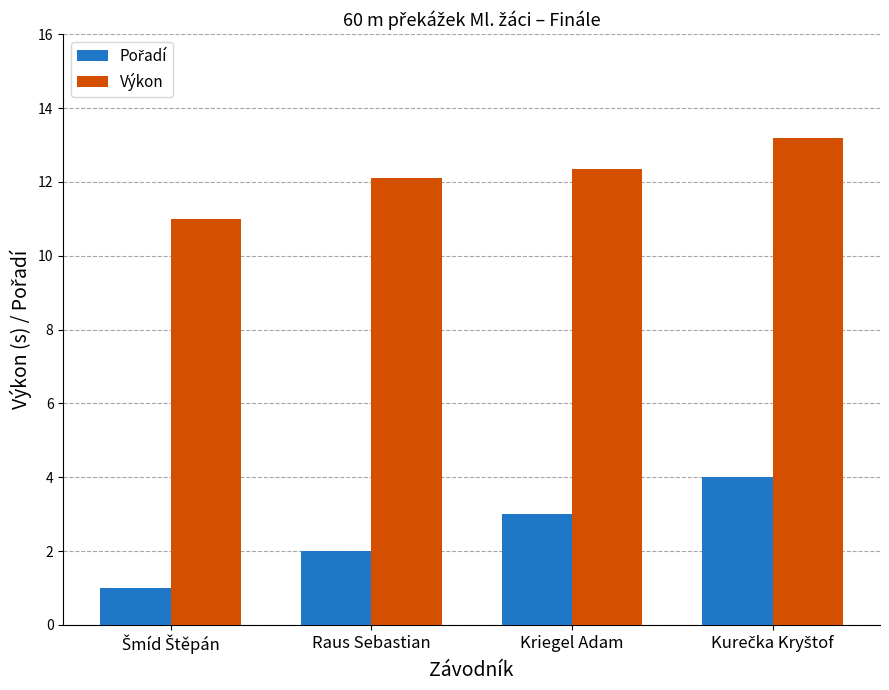

True or false: Výkon has a value of 12.3 at Kriegel Adam.

True